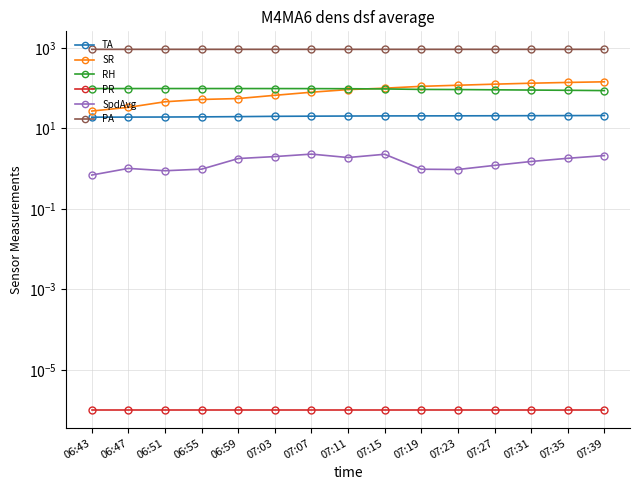

Is the value of PR at 07:11 greater than the value of TA at 07:19?

No